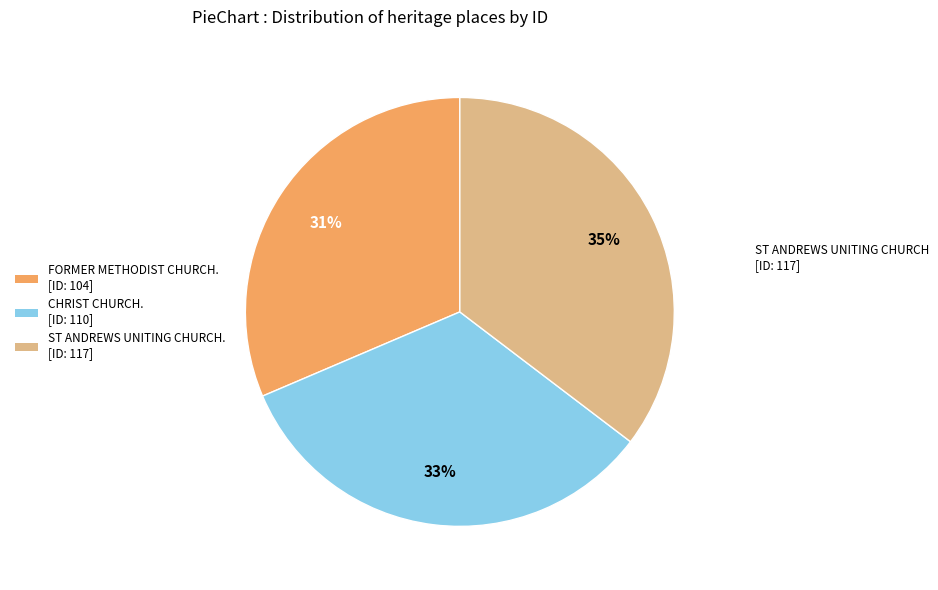

To the nearest percent, what is the difference between the largest and smallest slice percentages?

4%